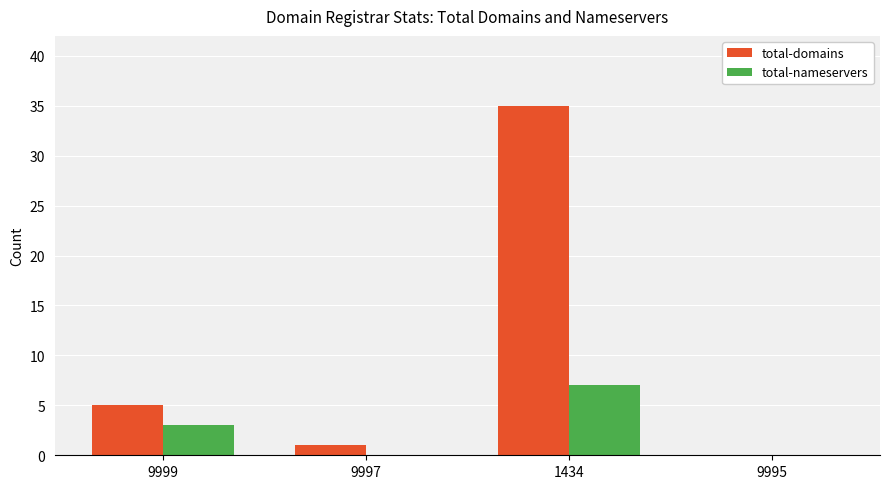

Is the value of total-nameservers at 9997 greater than the value of total-domains at 9999?

No